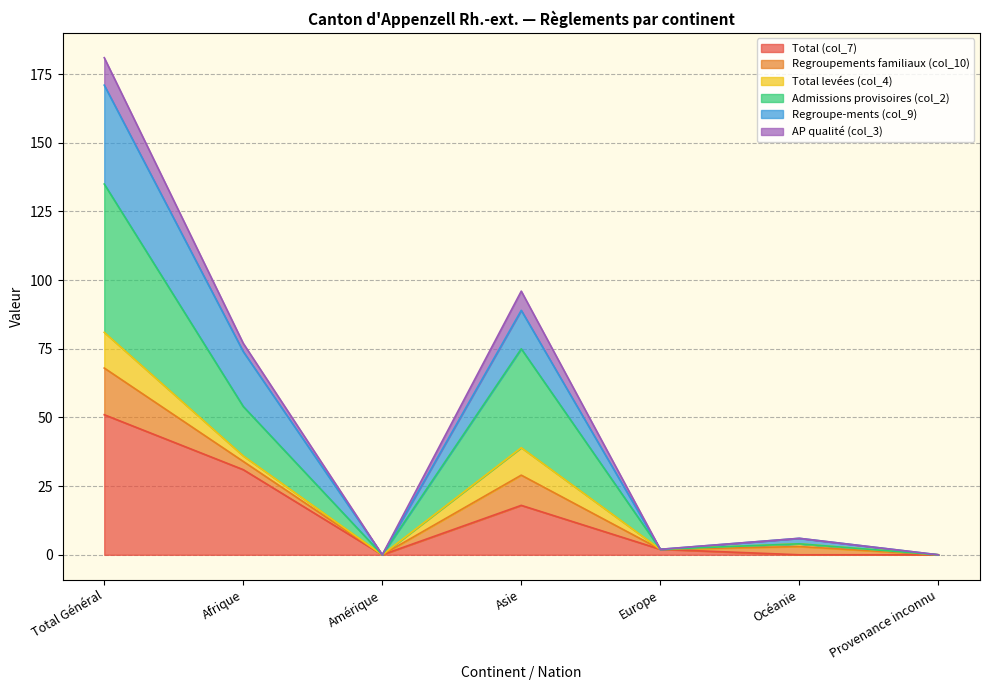

Is it true that Total (col_7) equals -20 at Provenance inconnu?

False